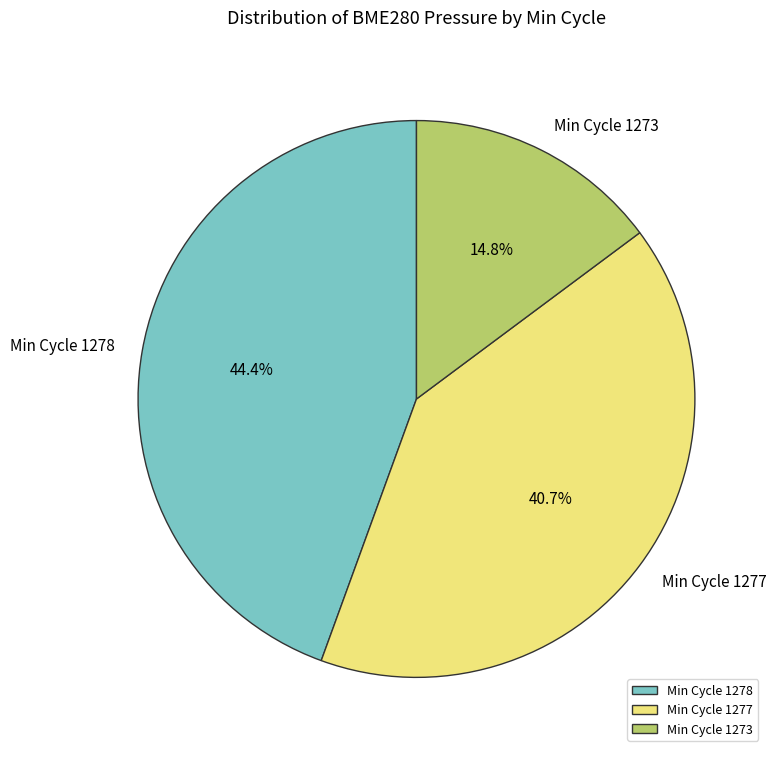

Does any single category account for the majority?

No